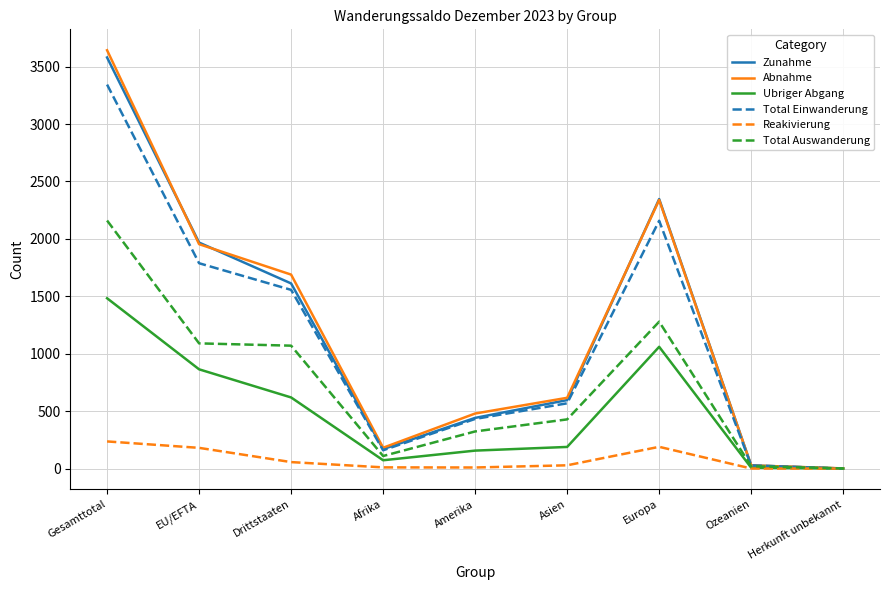

At how many categories does at least one series exceed 978?

4